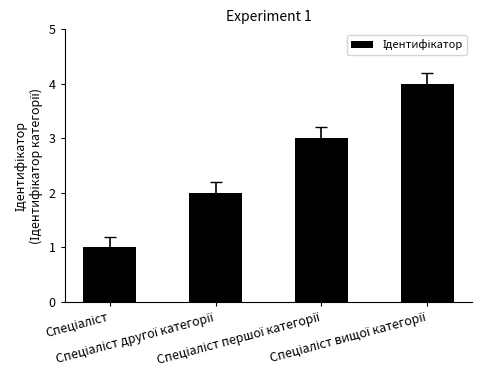

What is the sum of all values?

10